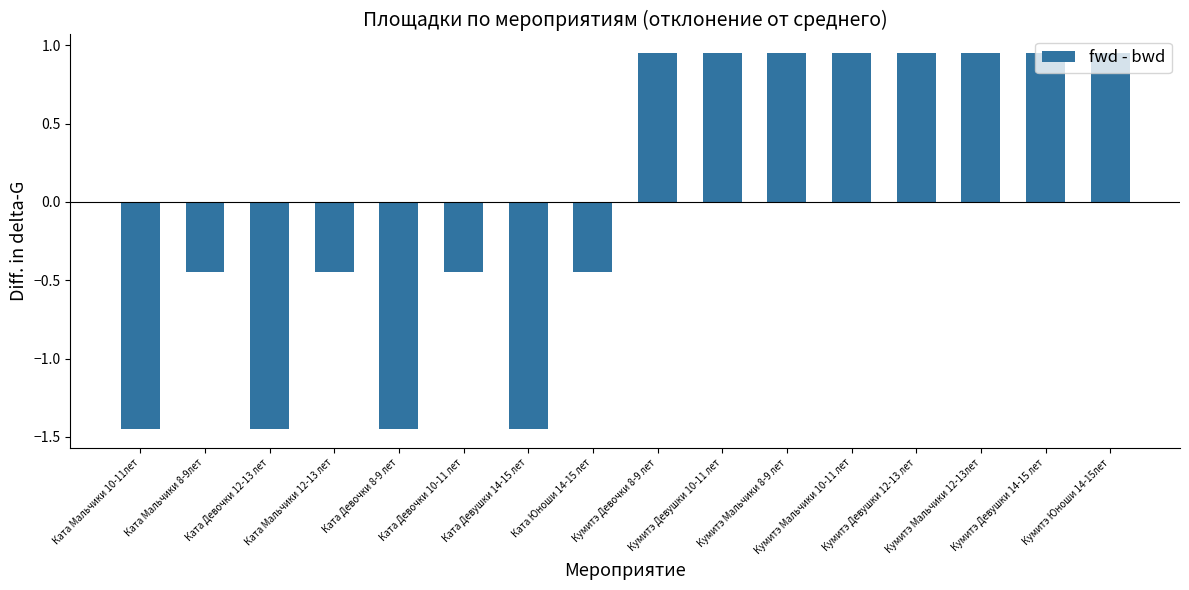

What is the difference between the second highest and second lowest values?

2.4